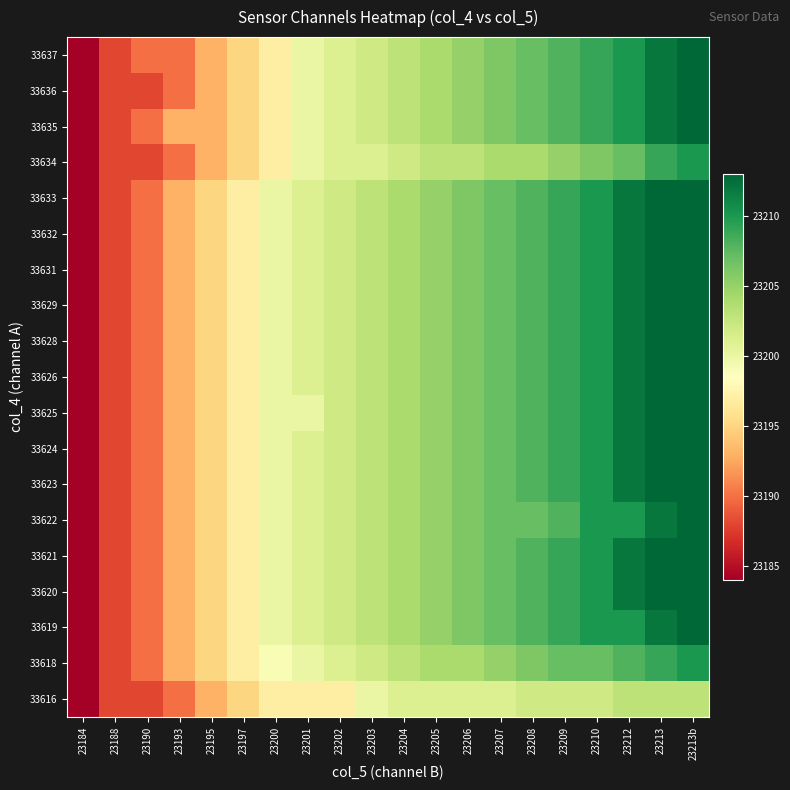

Count the number of categories in the chart.

20